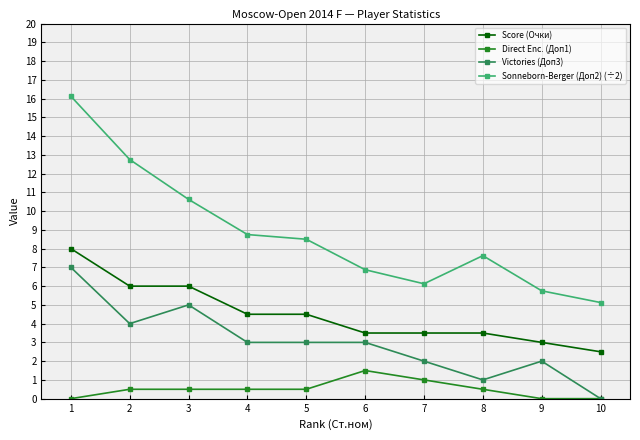

How many Victories (Доп3) values are between 2 and 4?

6